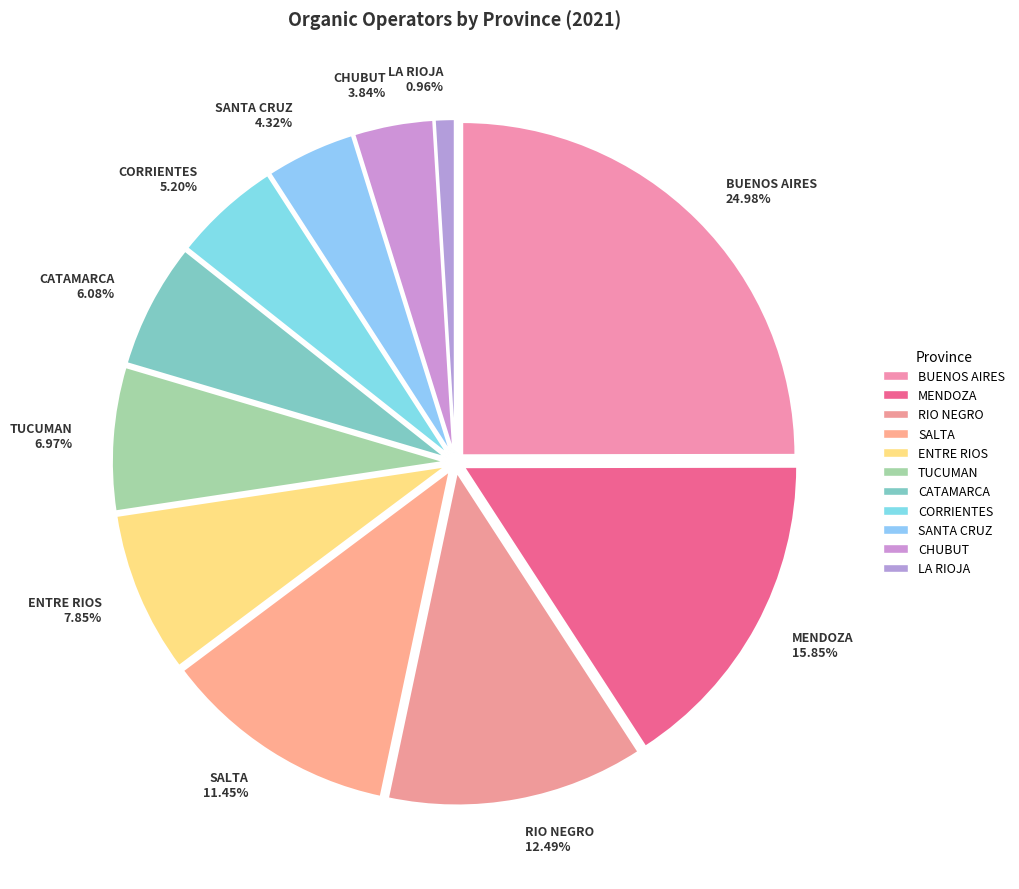

To the nearest percent, what is the combined percentage of LA RIOJA and TUCUMAN?

8%